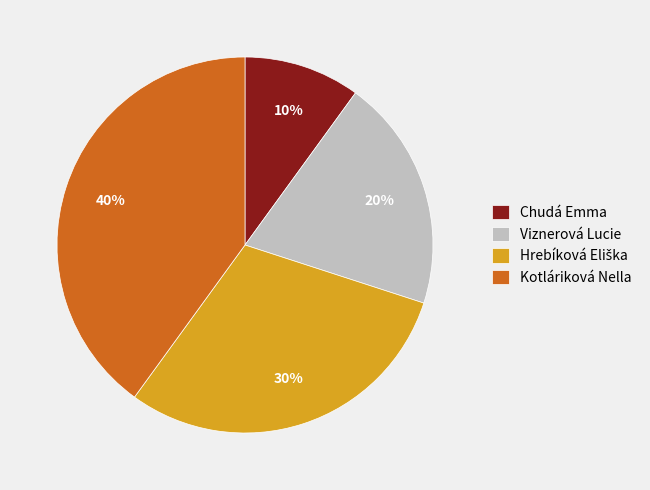

The Chudá Emma slice represents 19% of the pie. True or false?

False